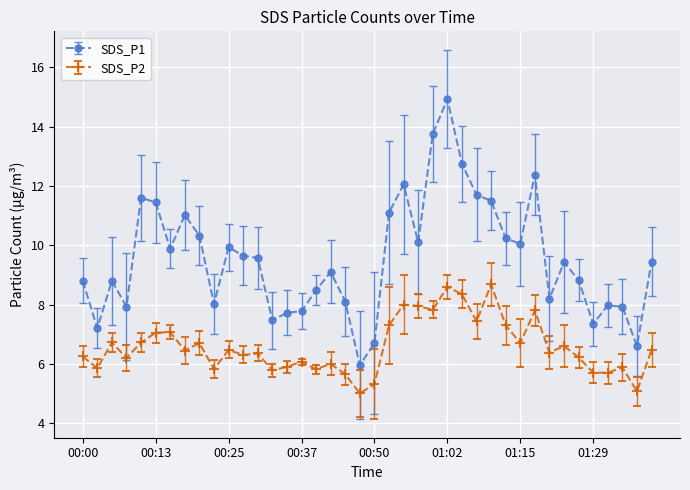

True or false: SDS_P1 and SDS_P2 cross at least once.

False